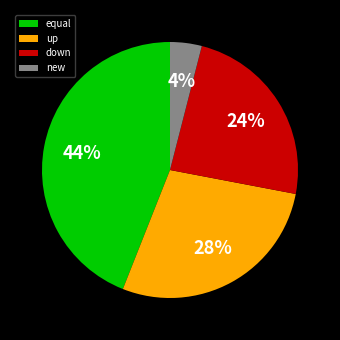

Which category has the biggest portion of the pie?

equal